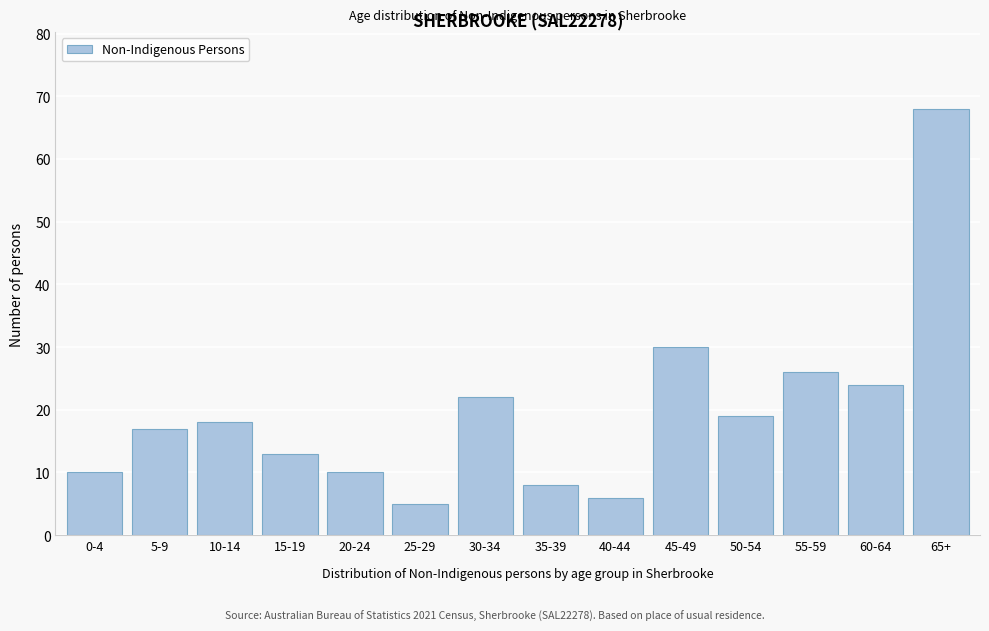

Reading left to right, extract all data points from this chart.

10	17	18	13	10	5	22	8	6	30	19	26	24	68